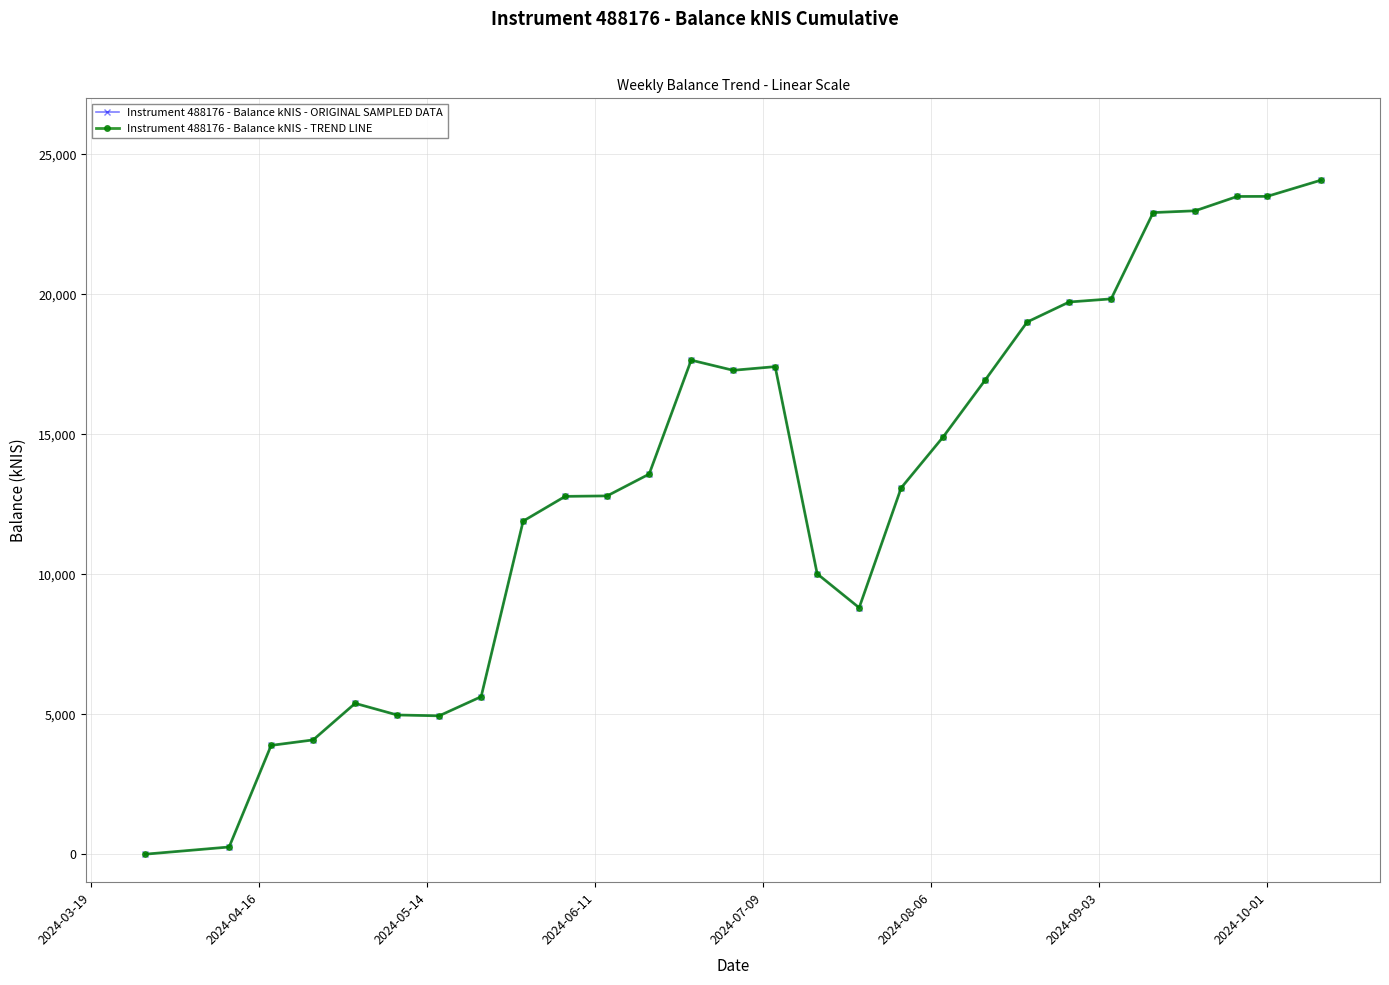

Is this an area chart (filled region under the line)?

No